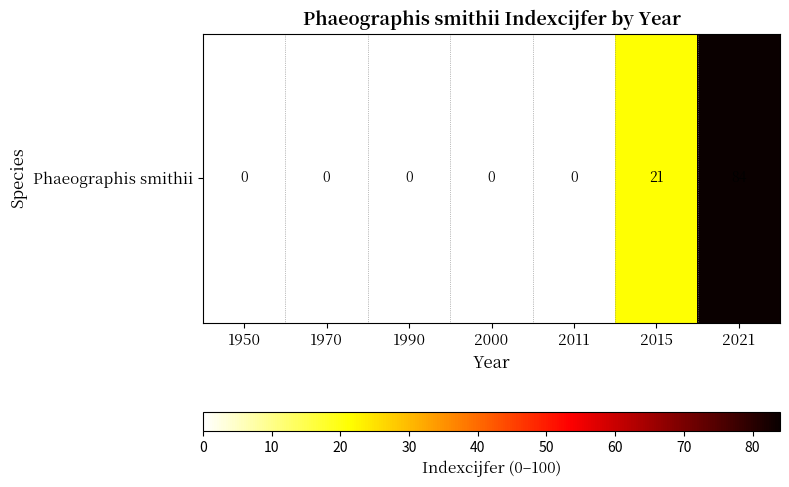

Reading right to left, what are all the values shown in this chart?

84	21	0	0	0	0	0